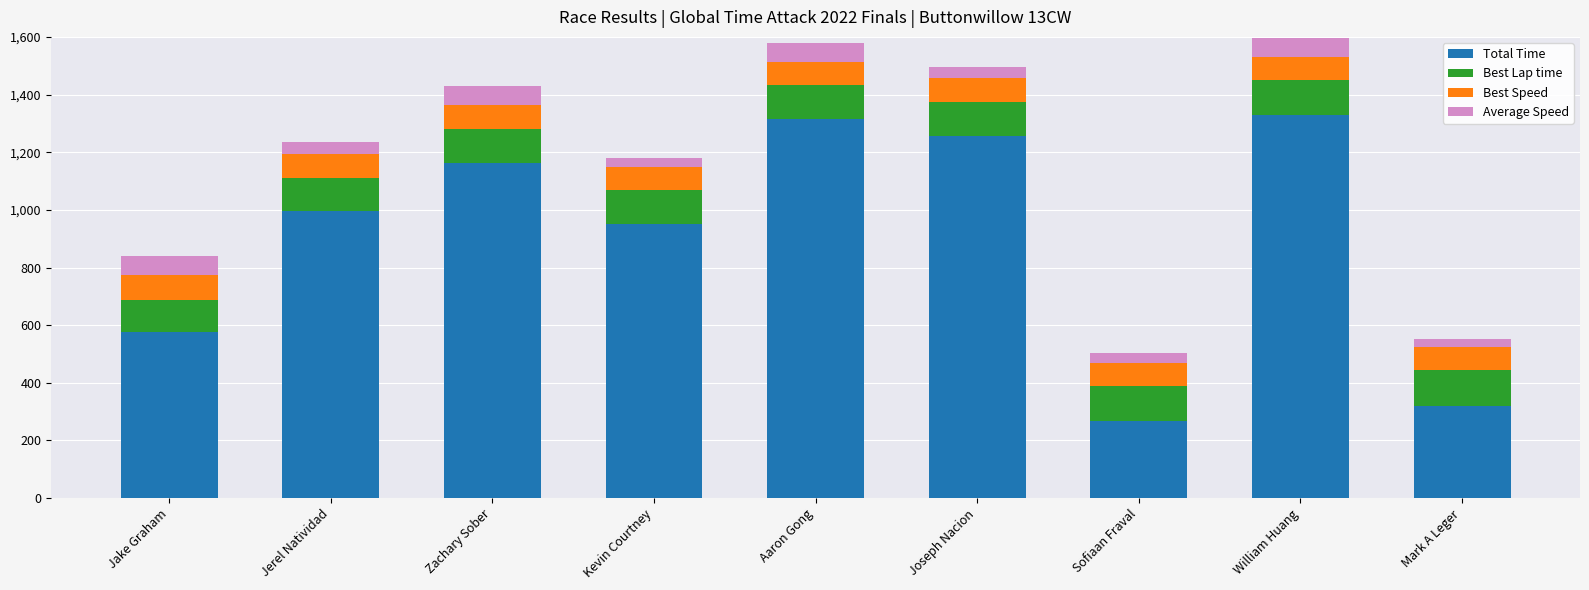

What is the total value across all series at Zachary Sober?

1428.8